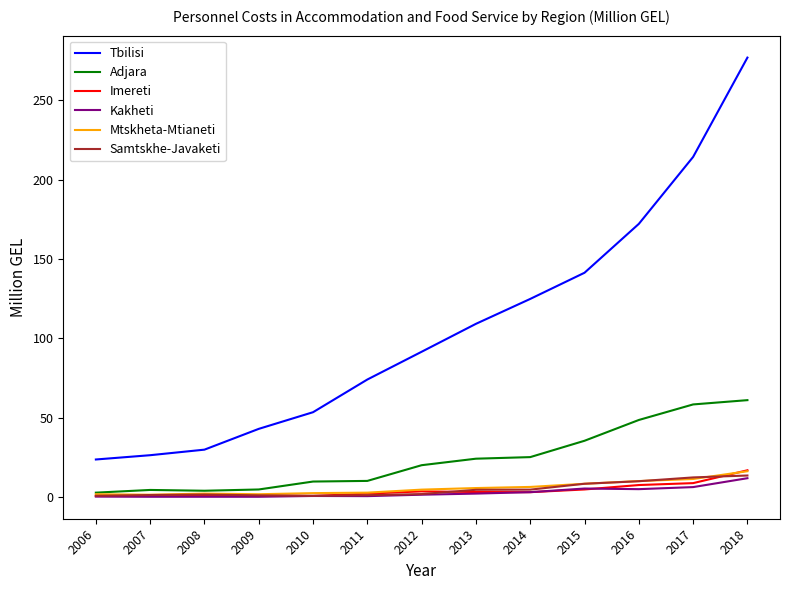

True or false: Samtskhe-Javaketi and Tbilisi intersect in this chart.

False